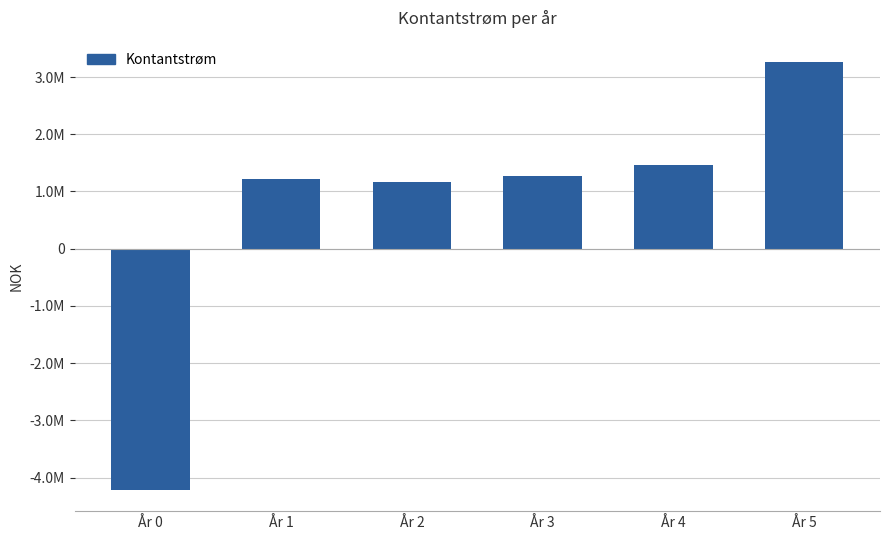

Rank the categories by value from highest to lowest.

År 5, År 4, År 3, År 1, År 2, År 0